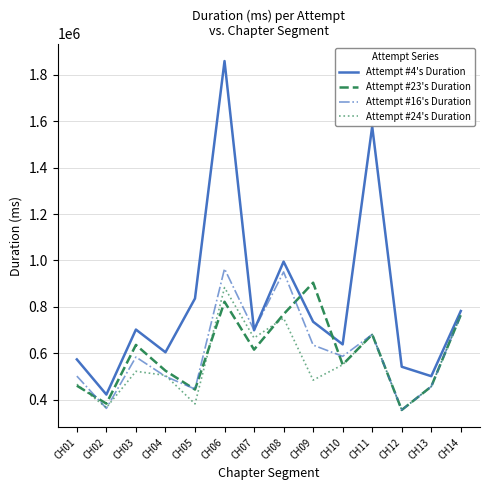

The Attempt #23's Duration series shows 704161 at CH04. True or false?

False